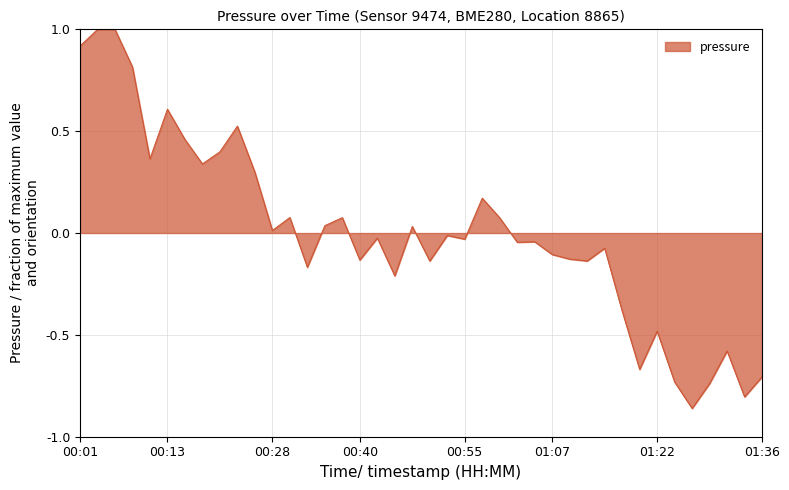

What is the greatest value displayed?

1.0